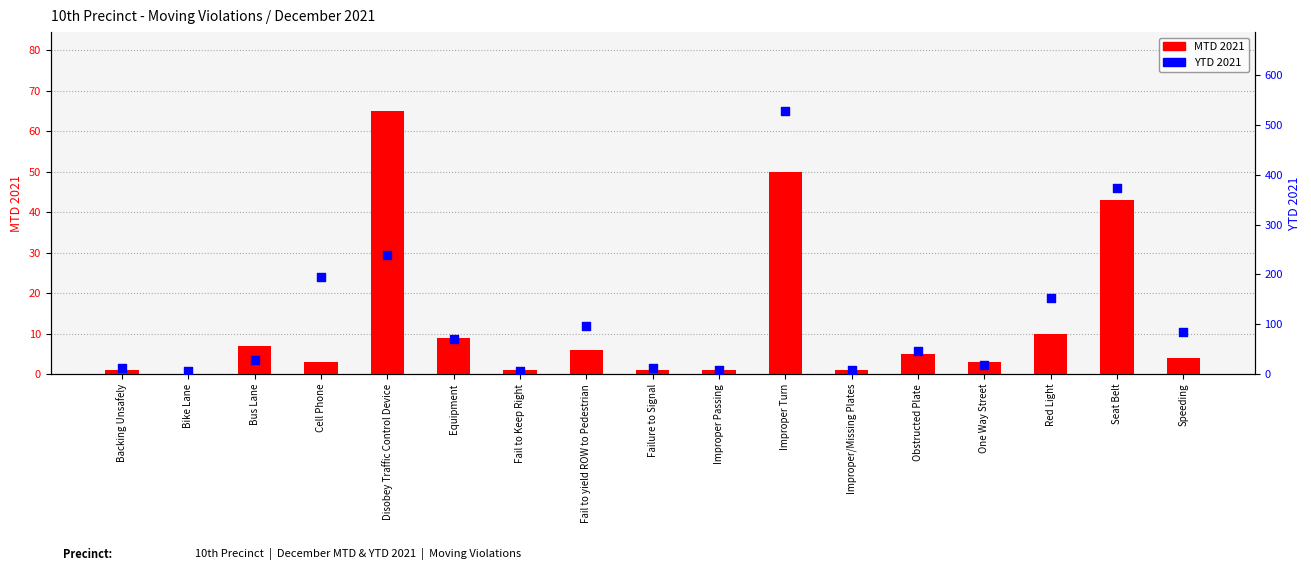

Which series reaches the maximum Y coordinate?

YTD 2021